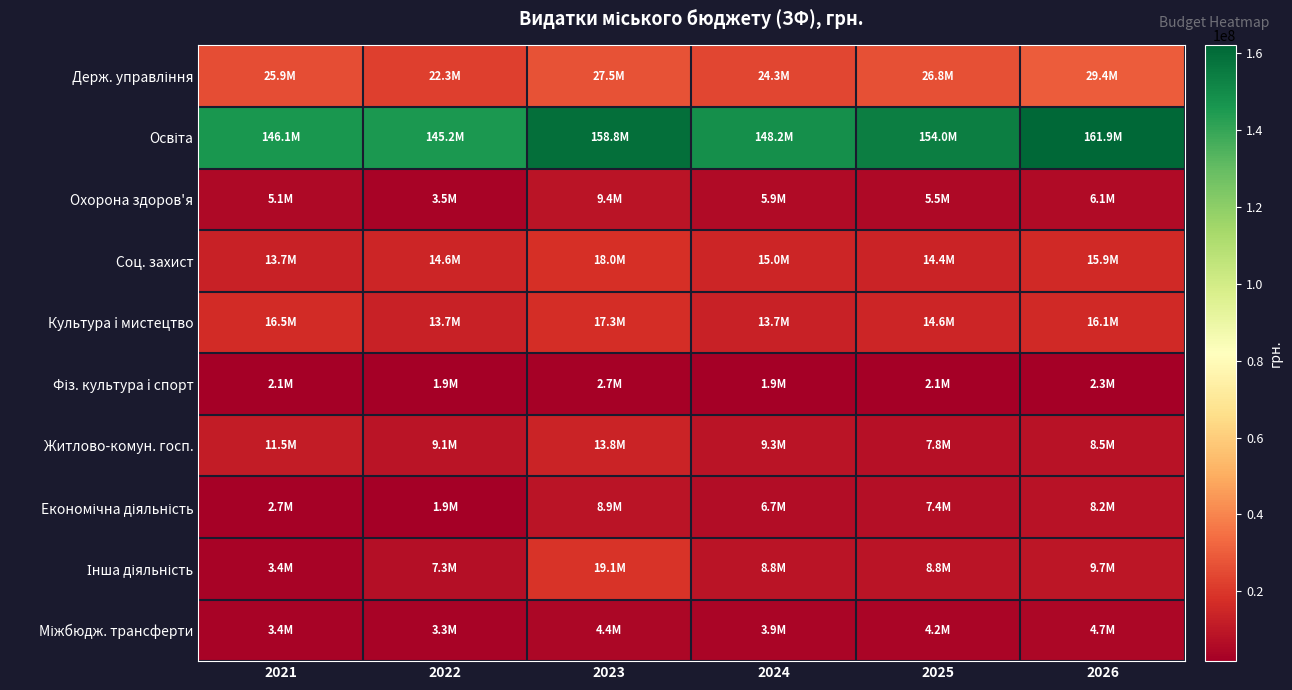

Which has a higher value, 2025 or 2024?

2025